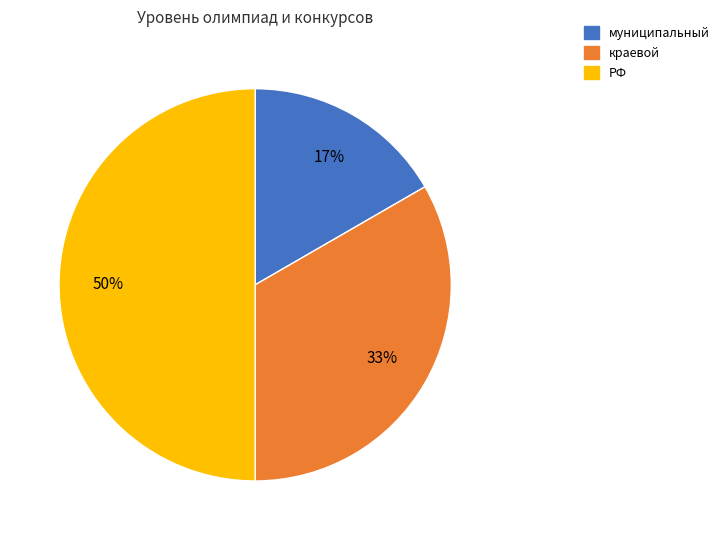

Is it true that РФ is 56% of the pie?

False